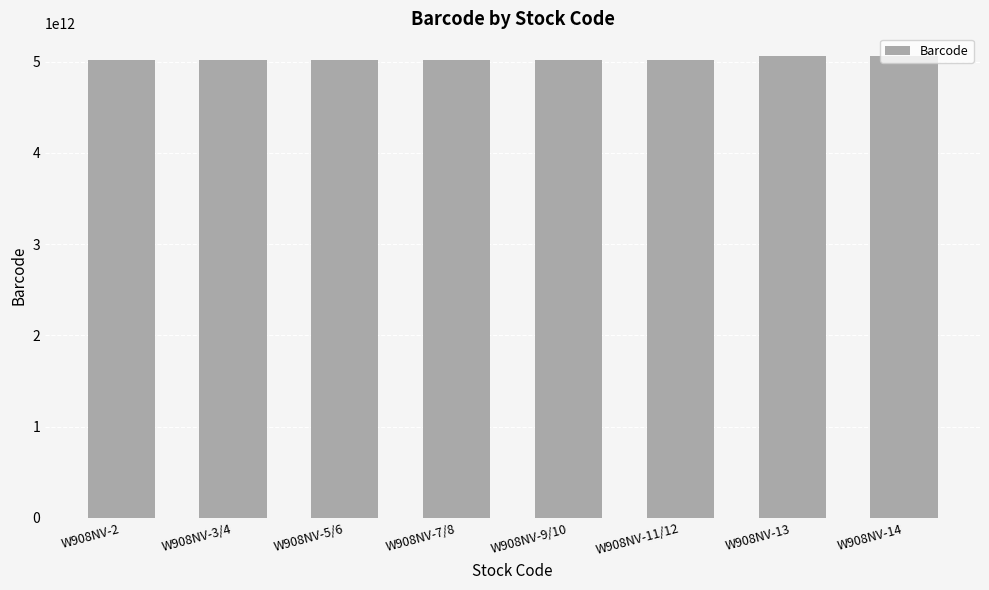

What is the difference between the values at W908NV-5/6 and W908NV-7/8?

17